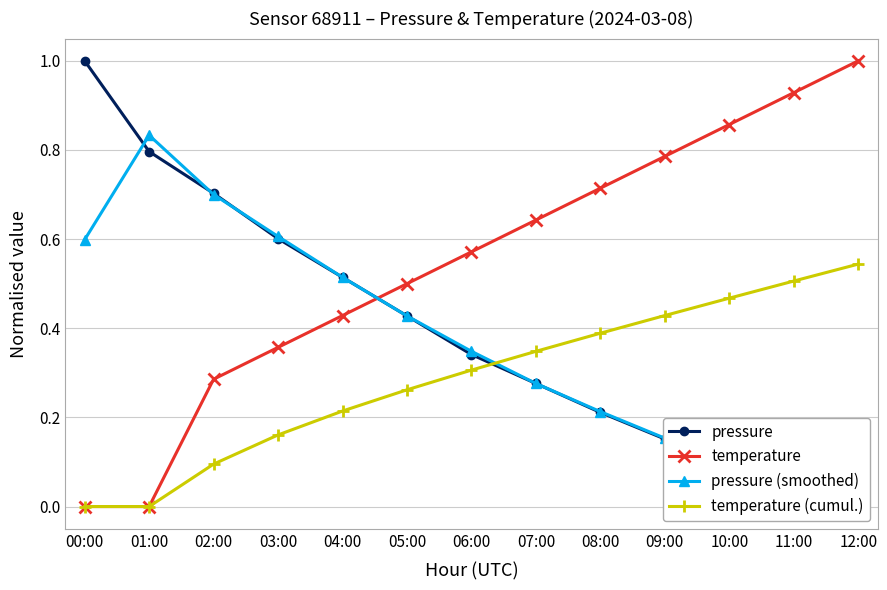

Which series changed the most between 05:00 and 12:00?

temperature